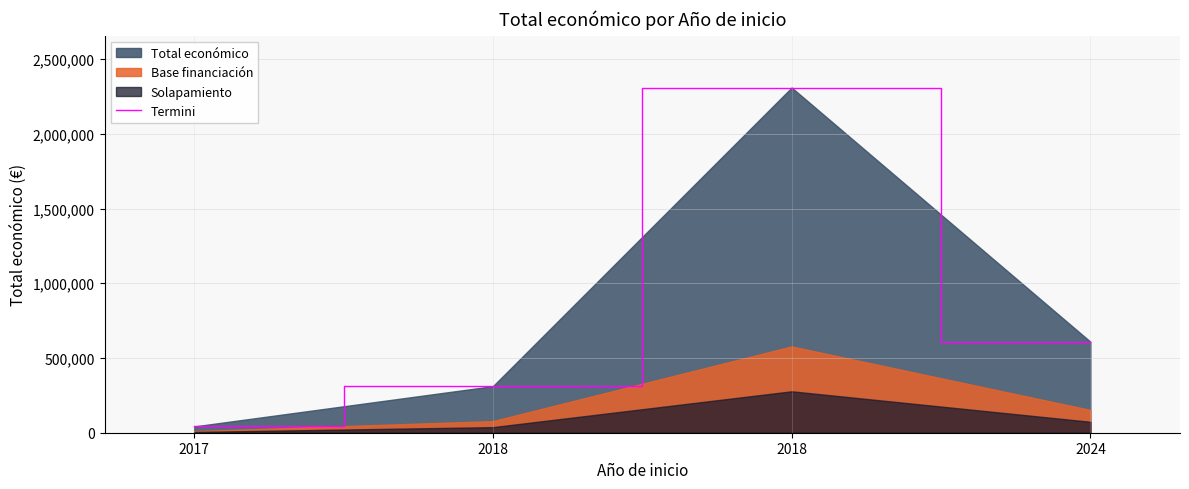

True or false: the data shows 529635 at 2018.

False